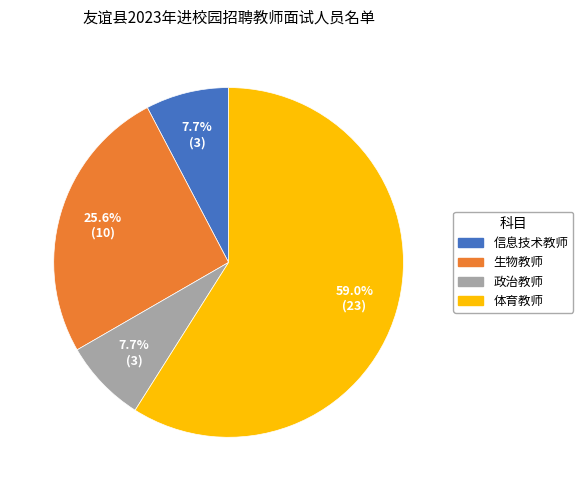

To the nearest percent, what portion does 政治教师 represent?

8%